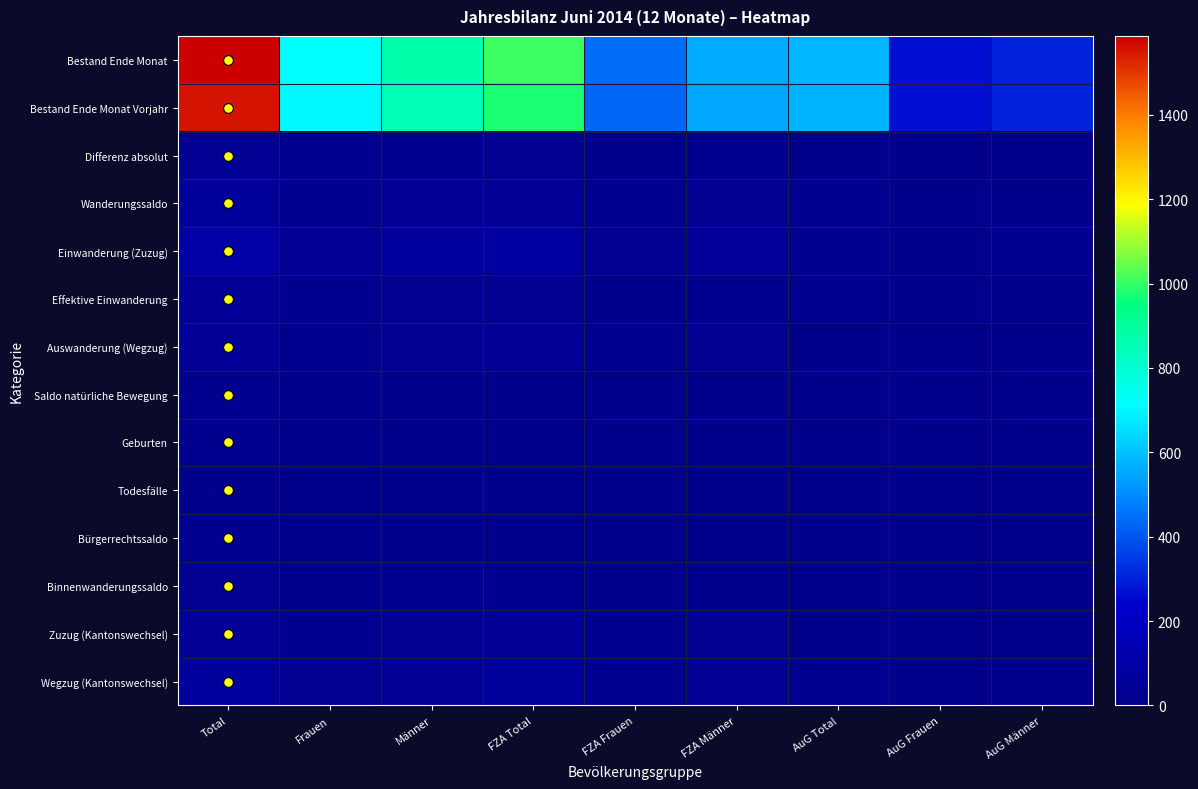

Which series has the largest range (max minus min)?

Bestand Ende Monat